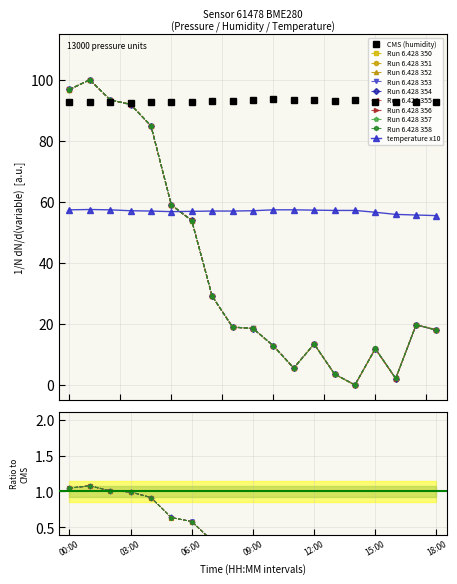

True or false: temperature and humidity cross at least once.

False